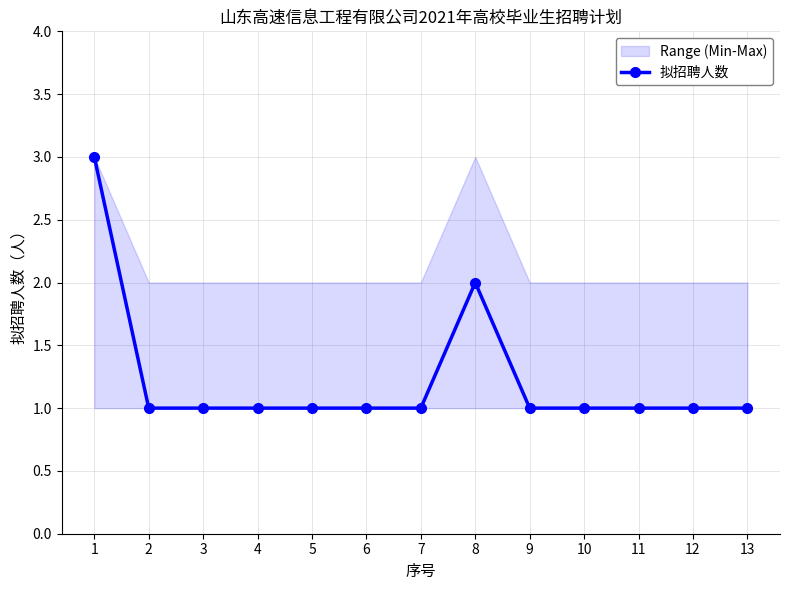

Count the number of values greater than 1.

2